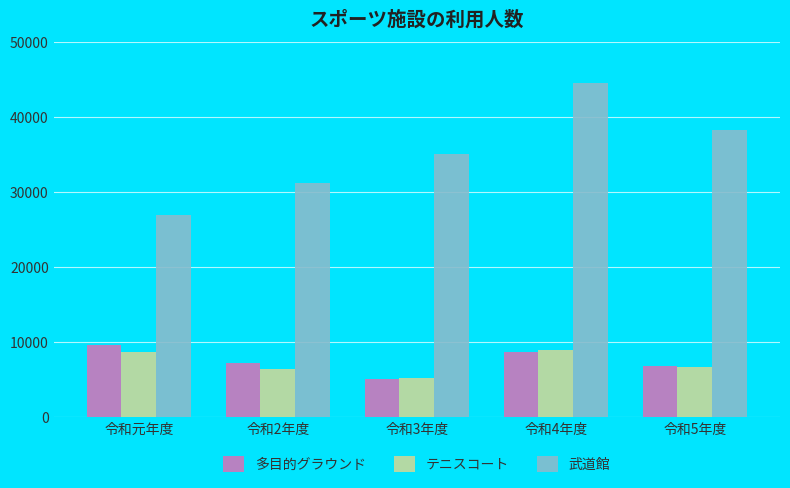

What is the difference between the highest and lowest values at 令和元年度?

18251